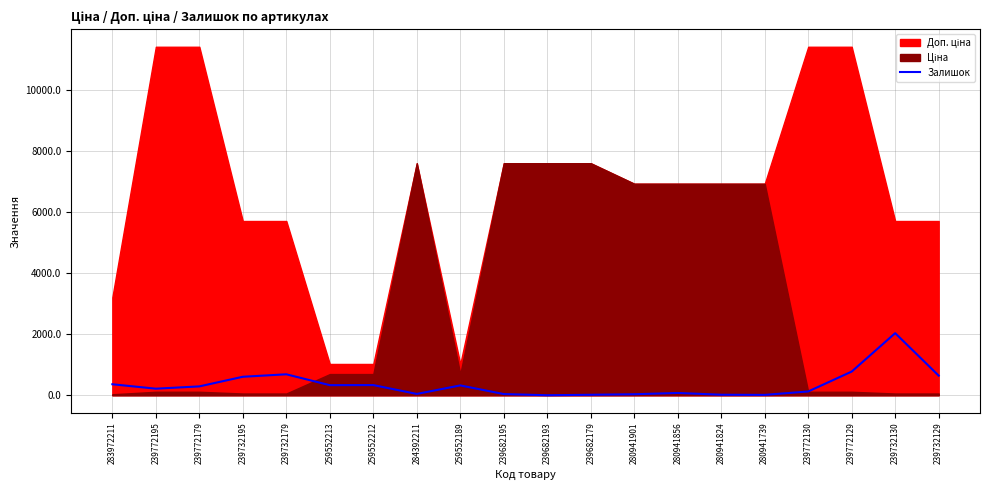

What position from the left is 259552213?

6